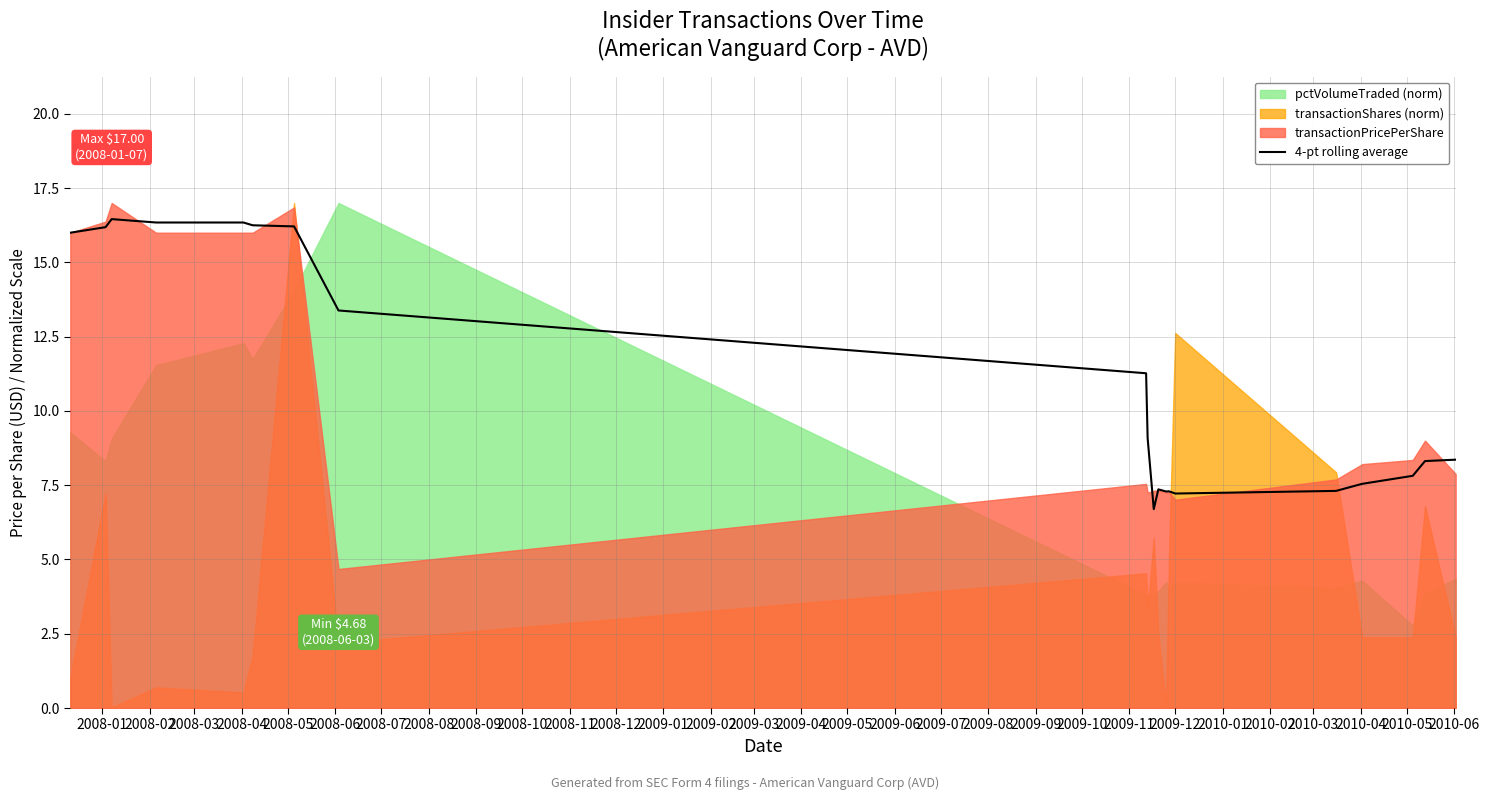

What is the lowest value of the 4-pt rolling average series?

6.7